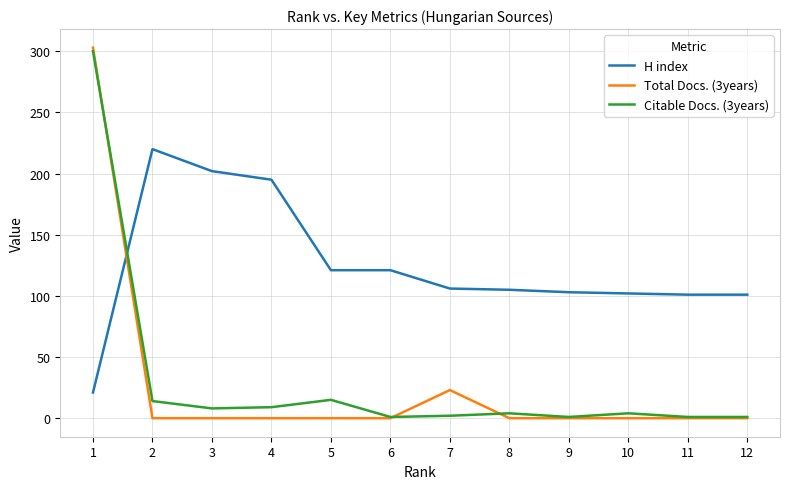

What is the maximum value for H index?

220